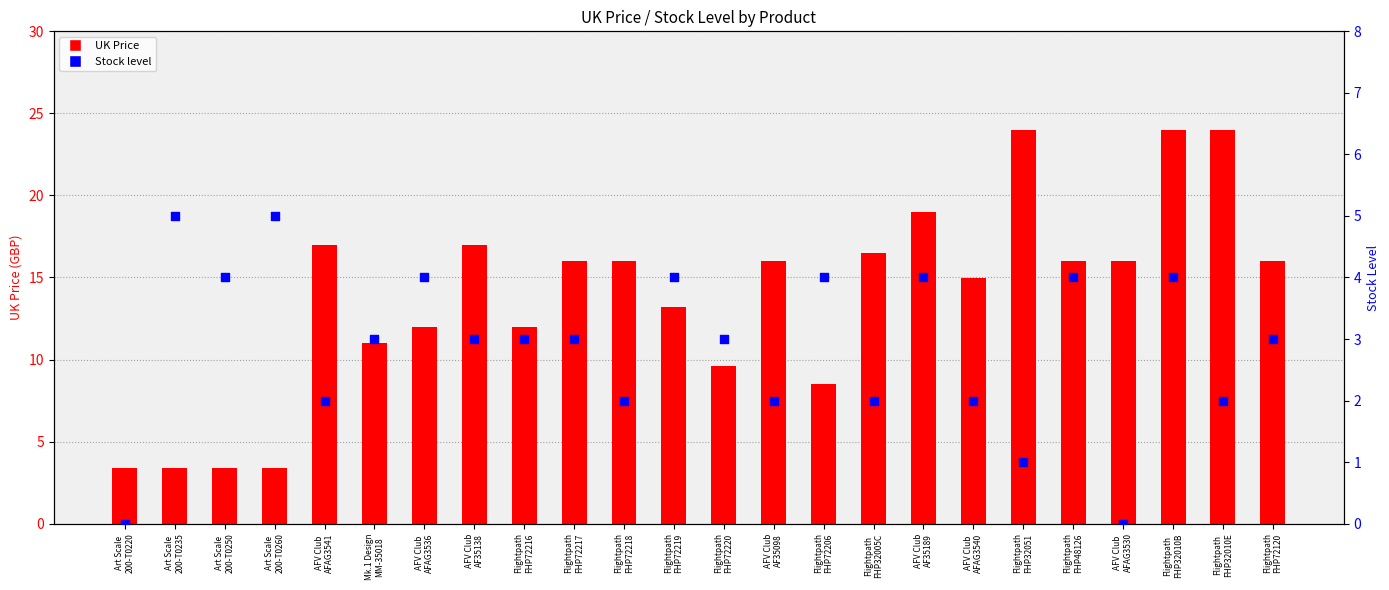

Which series contains the highest Y value?

UK Price